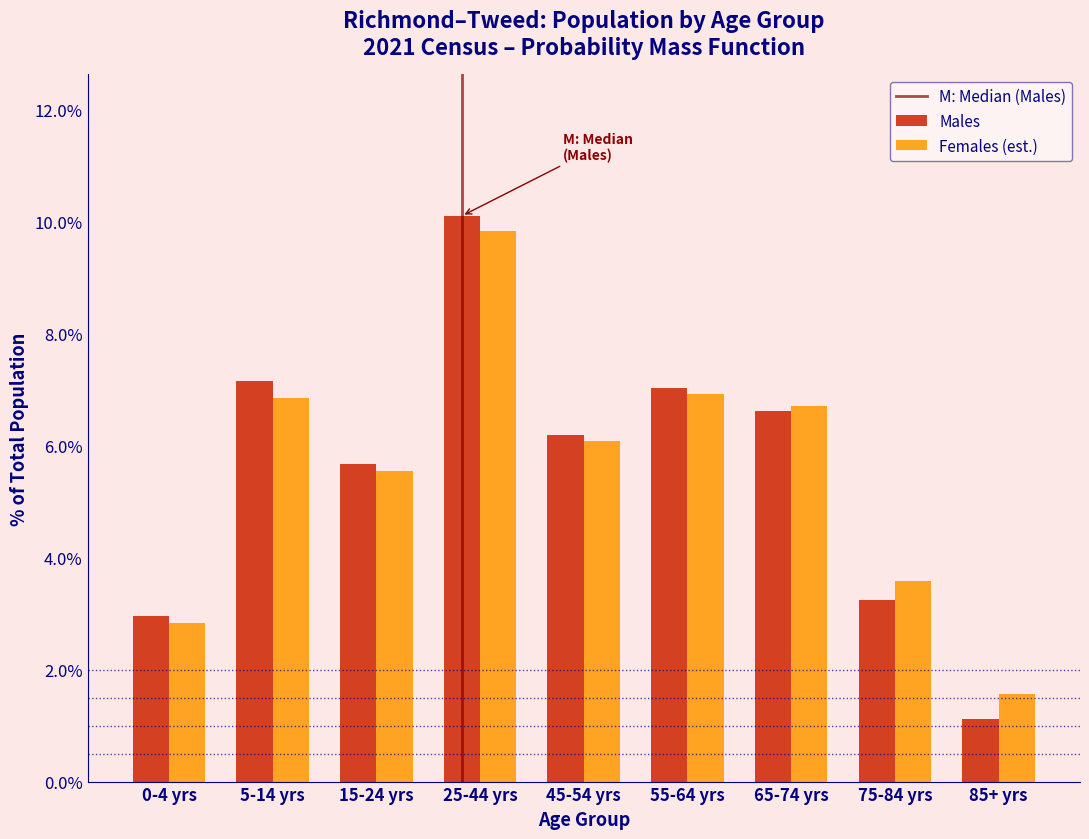

Reading left to right, list all the values displayed in this chart.

Males: 0-4 yrs=3.0	5-14 yrs=7.1	15-24 yrs=5.7	25-44 yrs=10.1	45-54 yrs=6.2	55-64 yrs=7.0	65-74 yrs=6.6	75-84 yrs=3.2	85+ yrs=1.1
Females (est.): 0-4 yrs=2.8	5-14 yrs=6.9	15-24 yrs=5.6	25-44 yrs=9.8	45-54 yrs=6.1	55-64 yrs=6.9	65-74 yrs=6.7	75-84 yrs=3.6	85+ yrs=1.6